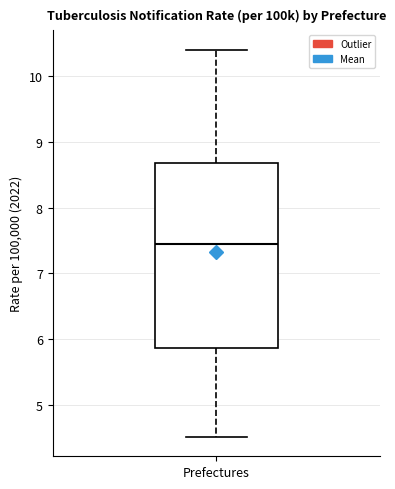

Read this box plot against the y-axis: the position of the median line, the range covered by the box, and the ends of both whiskers. The values are not printed on the chart, so give them approximately, as read against the axis.

median 7.5, box 5.9 to 8.7, whiskers 4.5 to 10.4